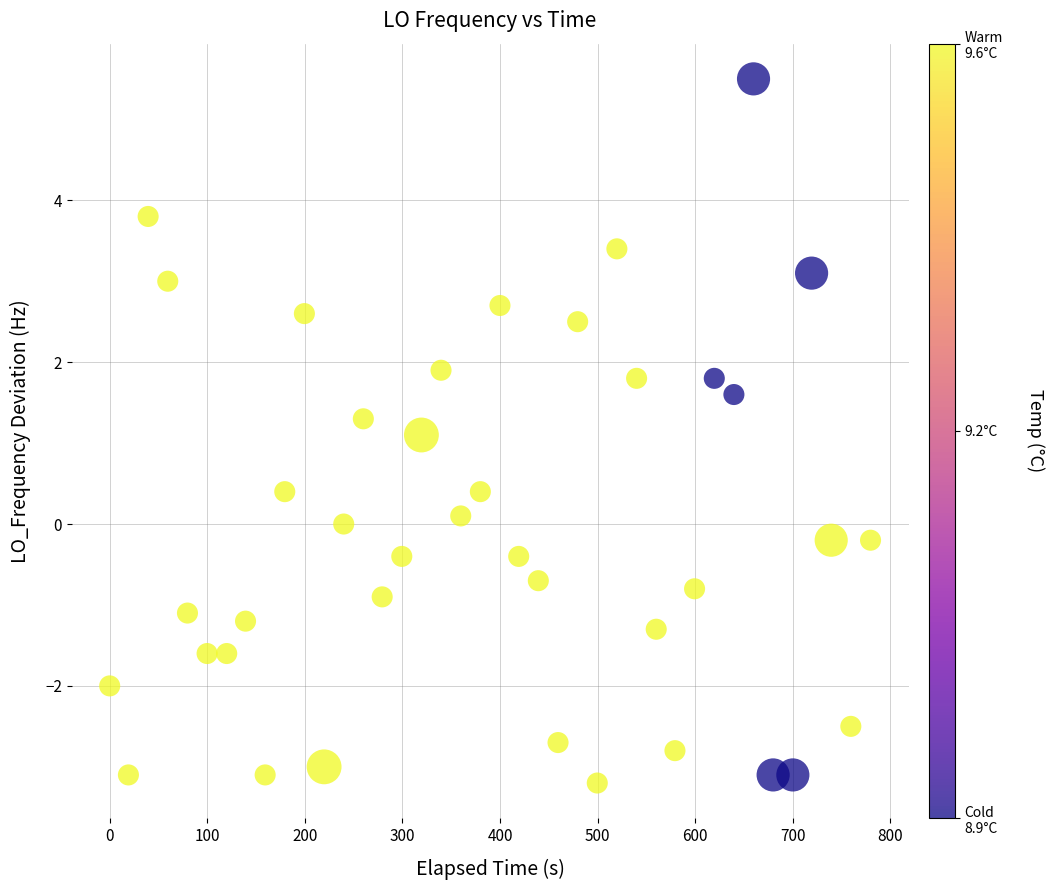

What Y value in the scatter plot is closest to 1?

1.1